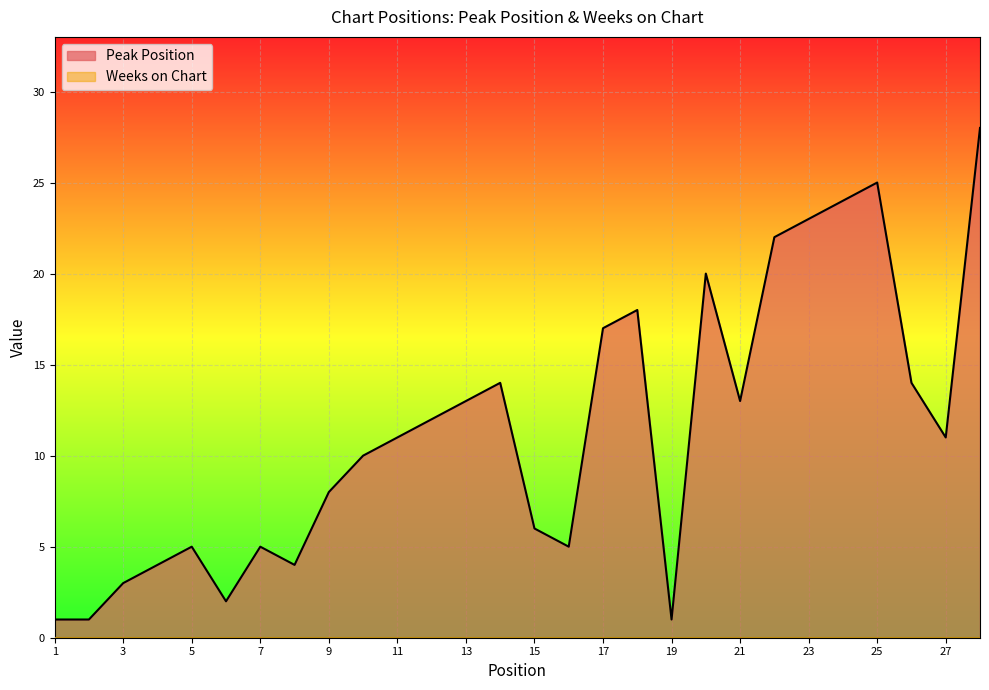

Read the value at 14.

14